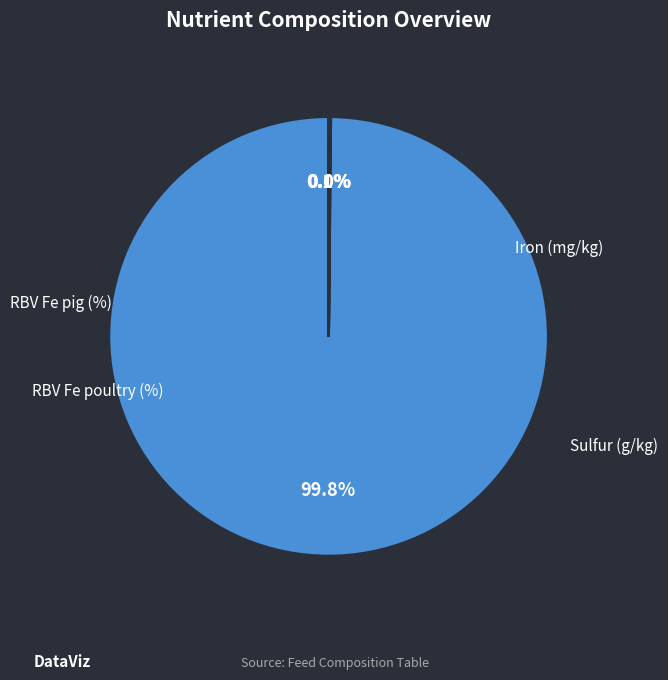

Is there any slice that represents more than half of the pie?

Yes